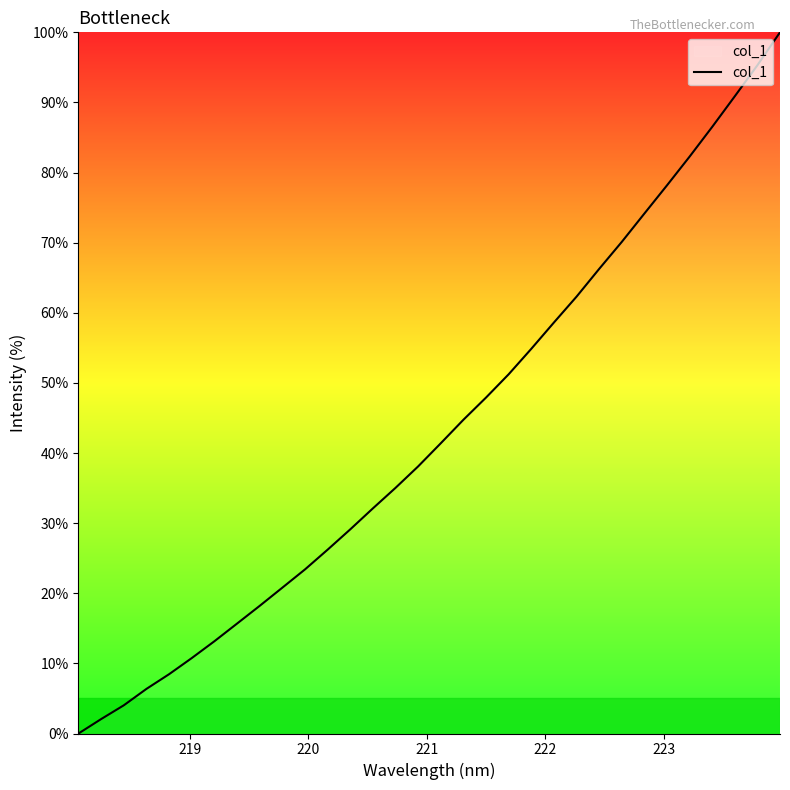

What is the difference between the maximum and minimum values?

100.0